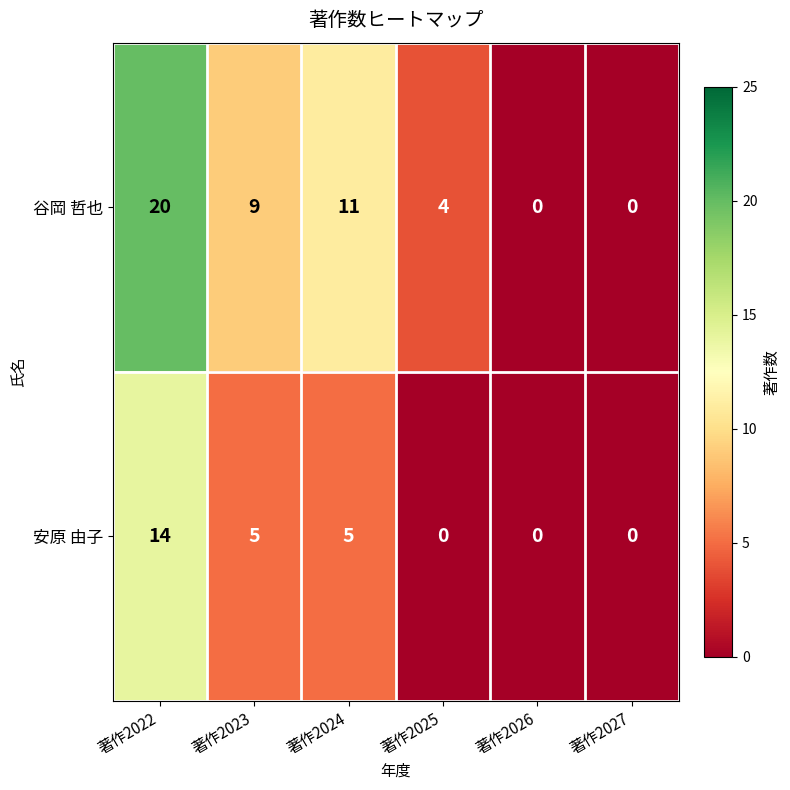

Rank the series by their average value, from highest to lowest.

谷岡 哲也, 安原 由子